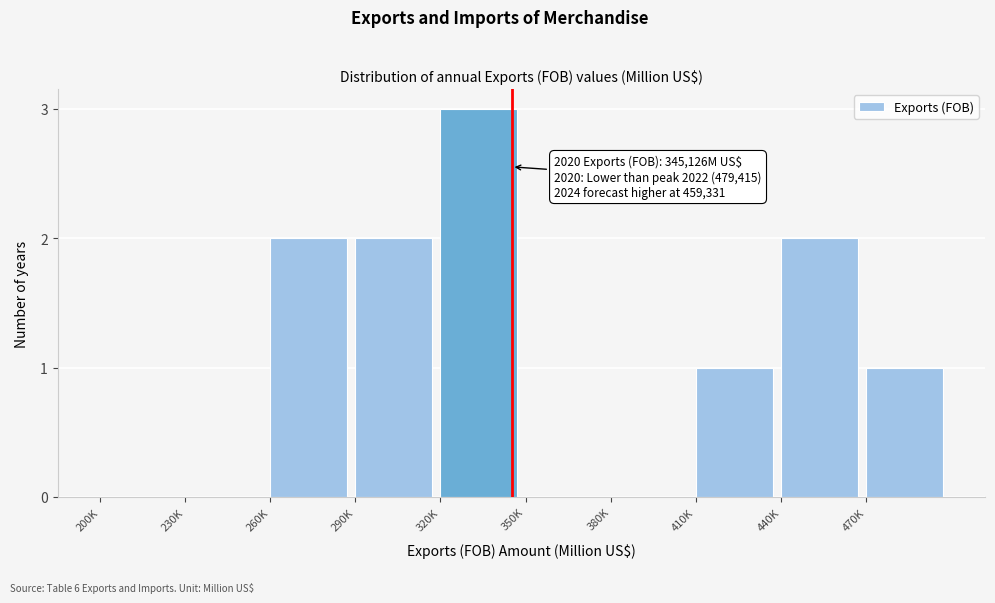

Reading left to right, what are all the values shown in this chart?

200K=0	230K=0	260K=2	290K=2	320K=3	350K=0	380K=0	410K=1	440K=2	470K=1